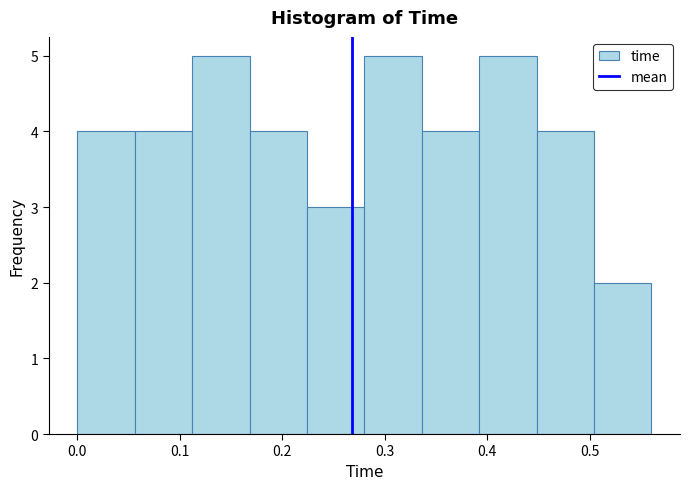

Reading left to right, list every bar in this chart as the range it spans on the x-axis followed by its height. Neither the bar edges nor the heights are printed on the chart, so give them approximately, as read against the axes.

0.000 to 0.056: 4
0.056 to 0.112: 4
0.112 to 0.168: 5
0.168 to 0.224: 4
0.224 to 0.280: 3
0.280 to 0.336: 5
0.336 to 0.392: 4
0.392 to 0.448: 5
0.448 to 0.504: 4
0.504 to 0.560: 2